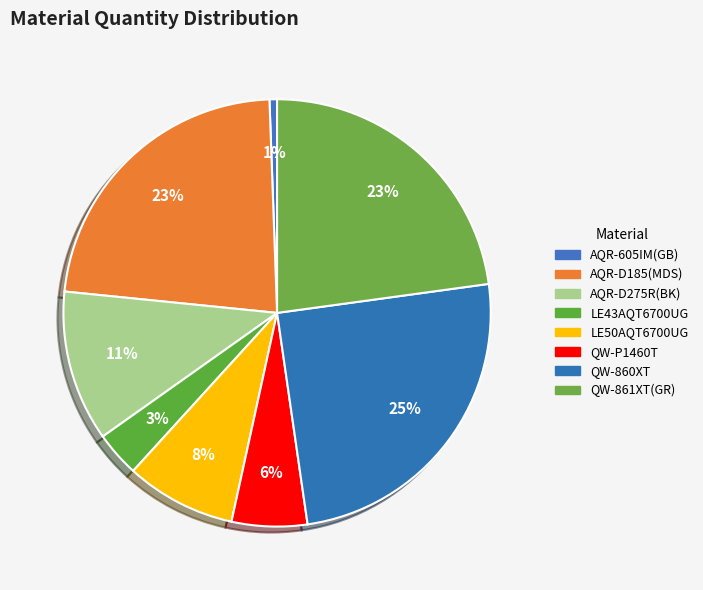

How many slices are in this pie chart?

8